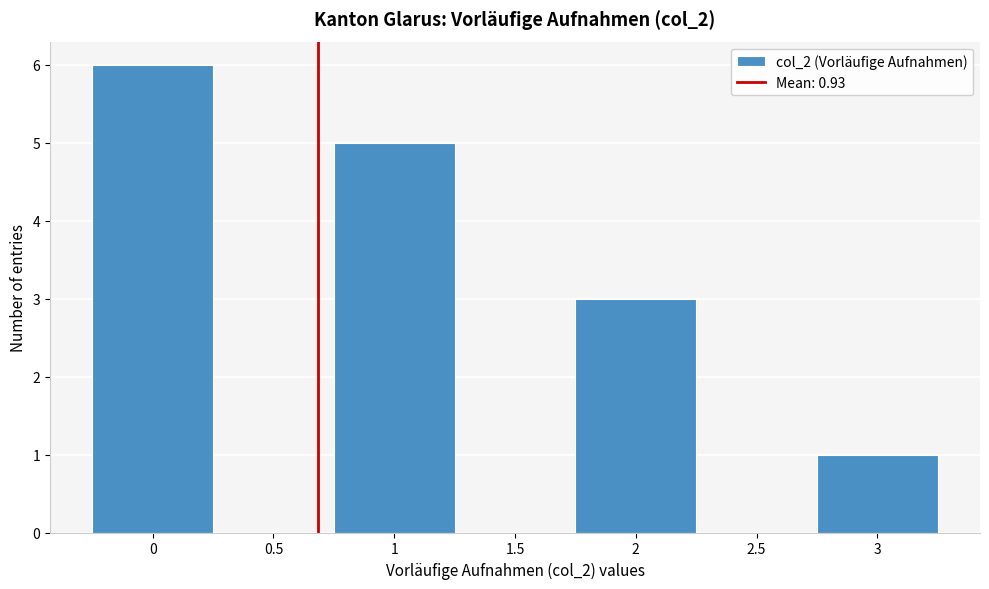

Reading left to right, list all the values displayed in this chart.

0=6	0.5=0	1=5	1.5=0	2=3	2.5=0	3=1